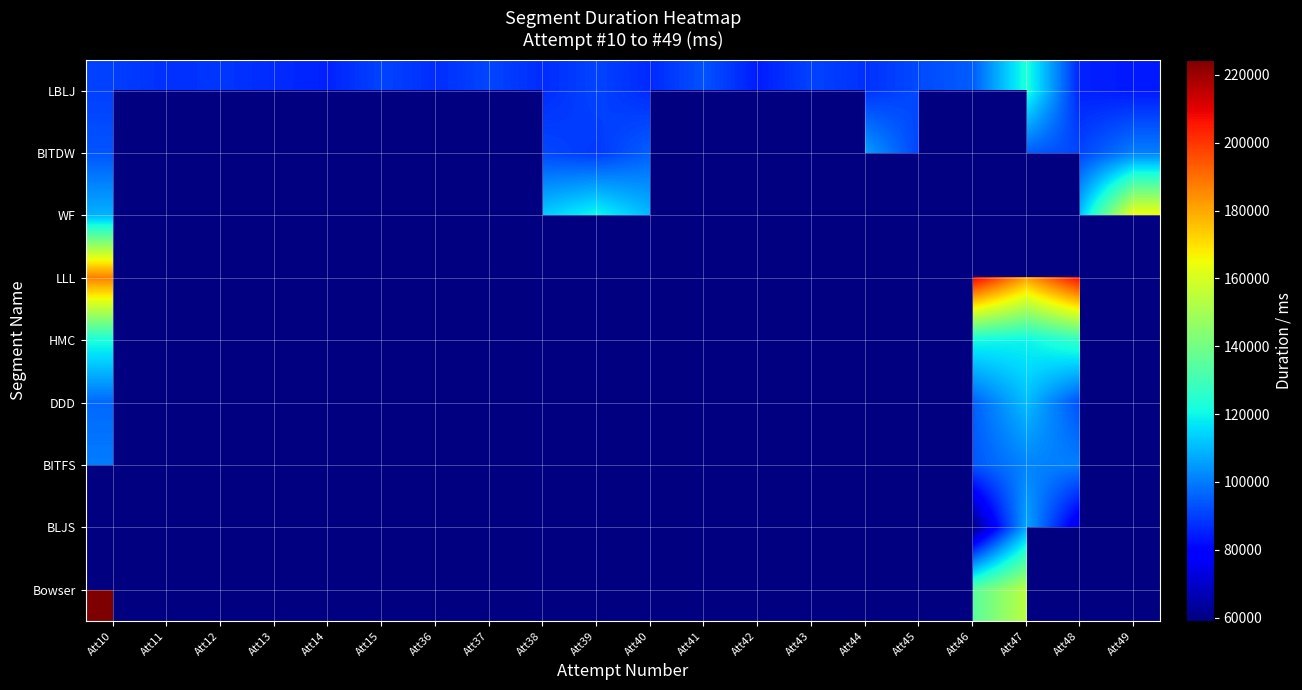

List the series in order of their peak value, lowest first.

BITFS, BITDW, DDD, LBLJ, HMC, WF, LLL, BLJS, Bowser